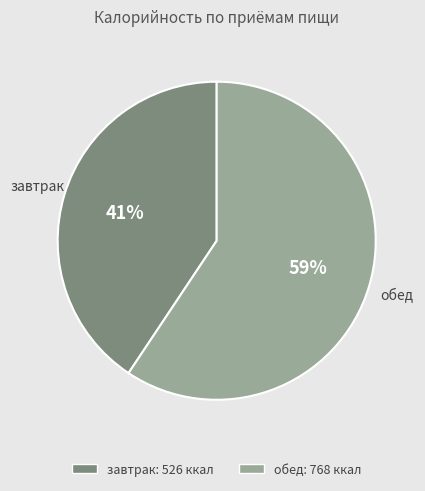

Is it true that завтрак is 33% of the pie?

False